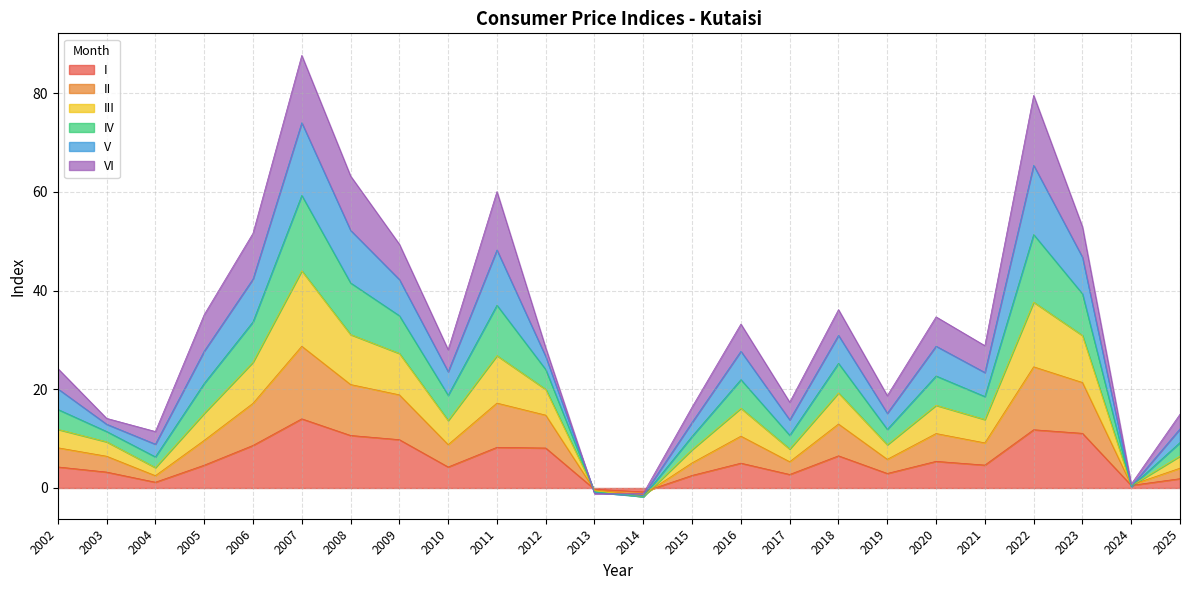

Does the chart display data point markers on the line(s)?

No